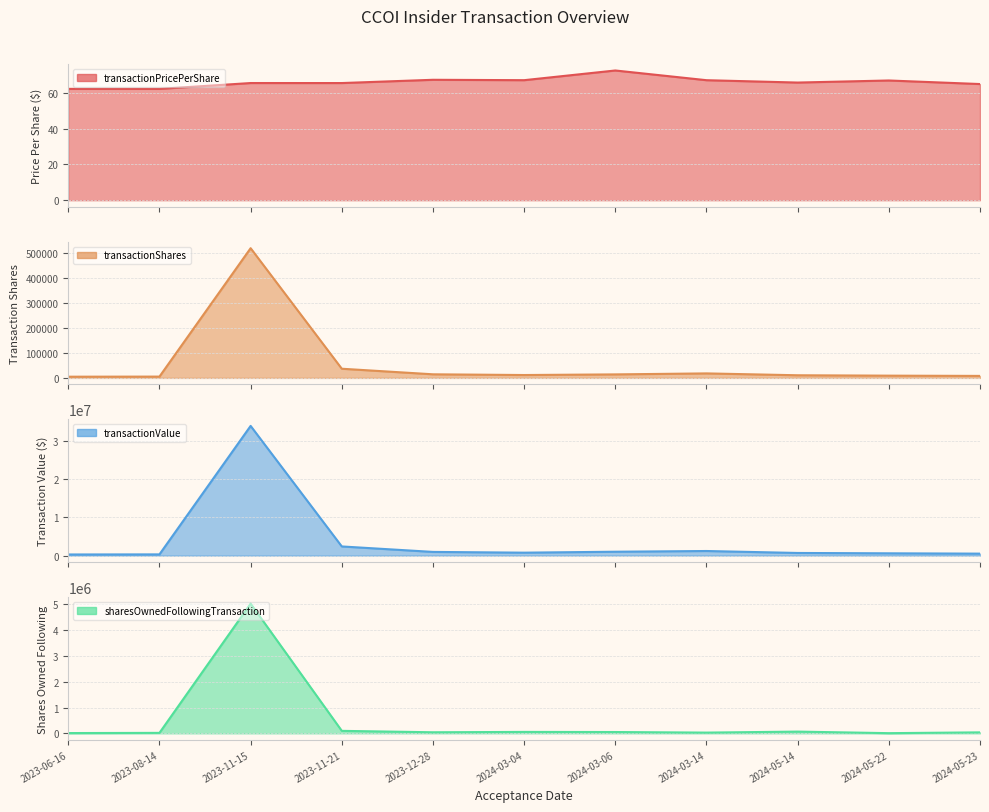

How many data points in transactionPricePerShare are above 65?

9